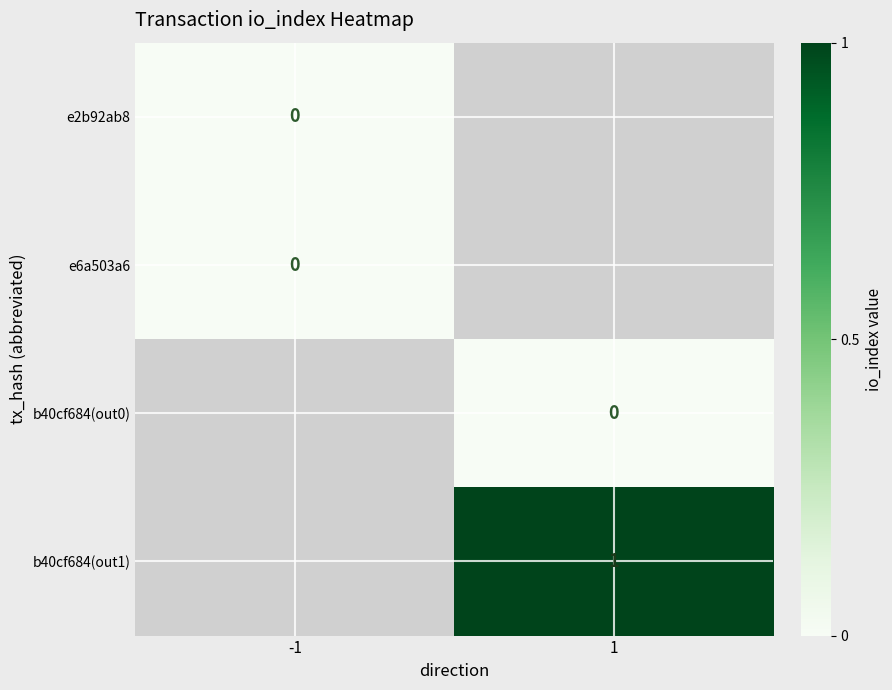

At which label does e6a503a6 reach its minimum?

-1